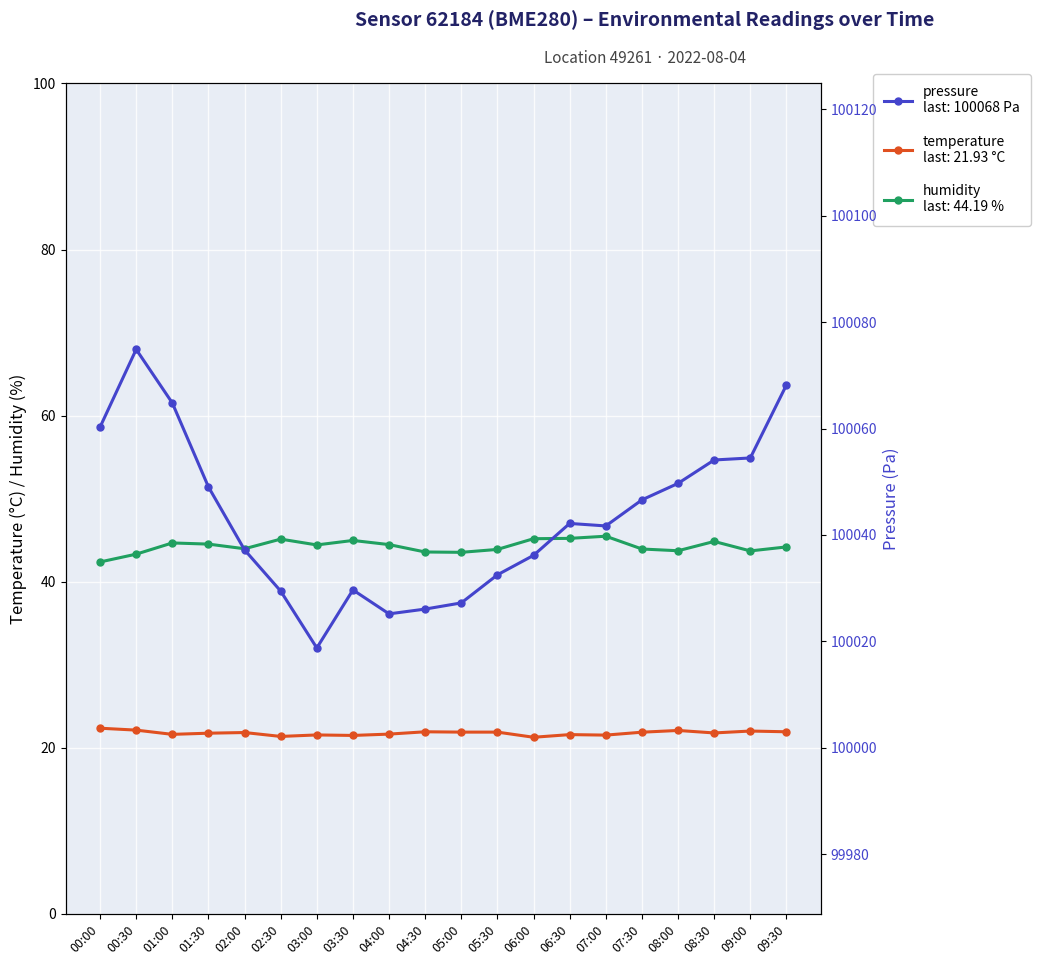

Reading left to right, what are all the values shown in this chart?

temperature: 00:00=22.4	00:30=22.1	01:00=21.6	01:30=21.8	02:00=21.8	02:30=21.4	03:00=21.6	03:30=21.5	04:00=21.6	04:30=21.9	05:00=21.9	05:30=21.9	06:00=21.3	06:30=21.6	07:00=21.5	07:30=21.9	08:00=22.1	08:30=21.8	09:00=22.0	09:30=21.9
humidity: 00:00=42.4	00:30=43.3	01:00=44.7	01:30=44.5	02:00=44.0	02:30=45.1	03:00=44.4	03:30=45.0	04:00=44.5	04:30=43.6	05:00=43.5	05:30=43.9	06:00=45.2	06:30=45.2	07:00=45.5	07:30=43.9	08:00=43.7	08:30=44.9	09:00=43.7	09:30=44.2
pressure: 00:00=100060.3	00:30=100074.9	01:00=100064.8	01:30=100049.0	02:00=100037.2	02:30=100029.4	03:00=100018.8	03:30=100029.7	04:00=100025.2	04:30=100026.1	05:00=100027.2	05:30=100032.5	06:00=100036.2	06:30=100042.2	07:00=100041.7	07:30=100046.6	08:00=100049.7	08:30=100054.1	09:00=100054.5	09:30=100068.2